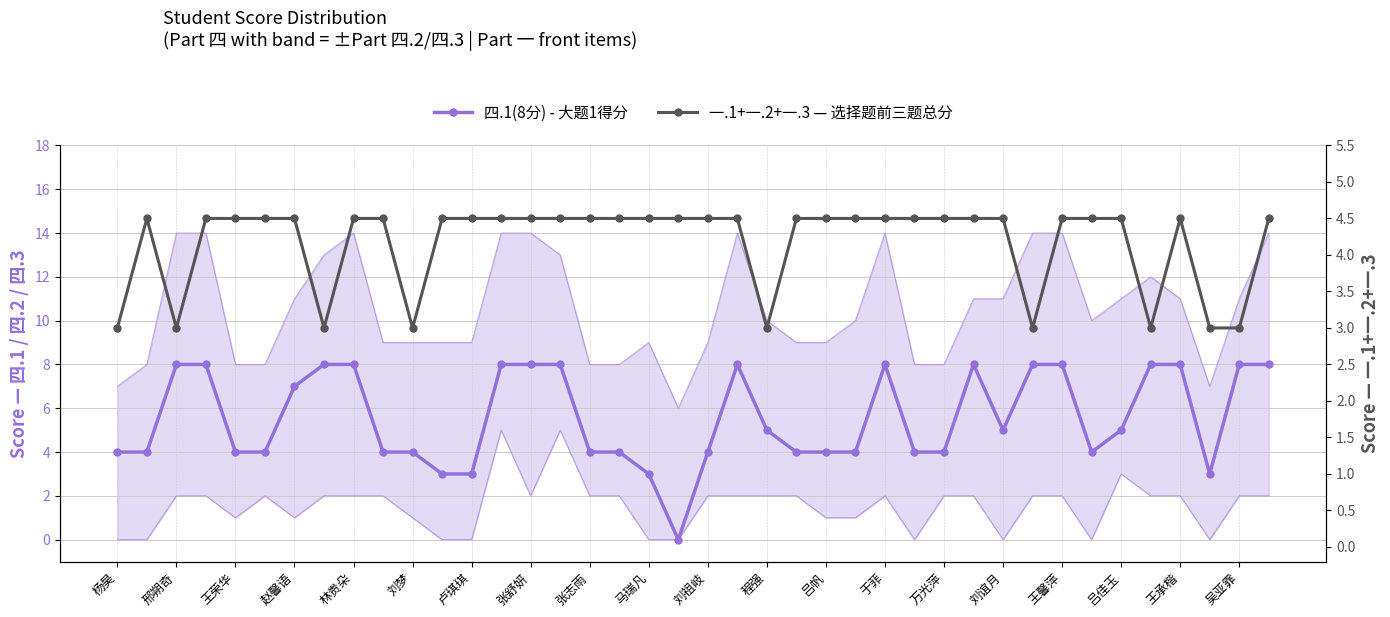

At 31, list the series in order from smallest to largest.

一.1+一.2+一.3 — 选择题前三题总分, 四.1(8分) - 大题1得分